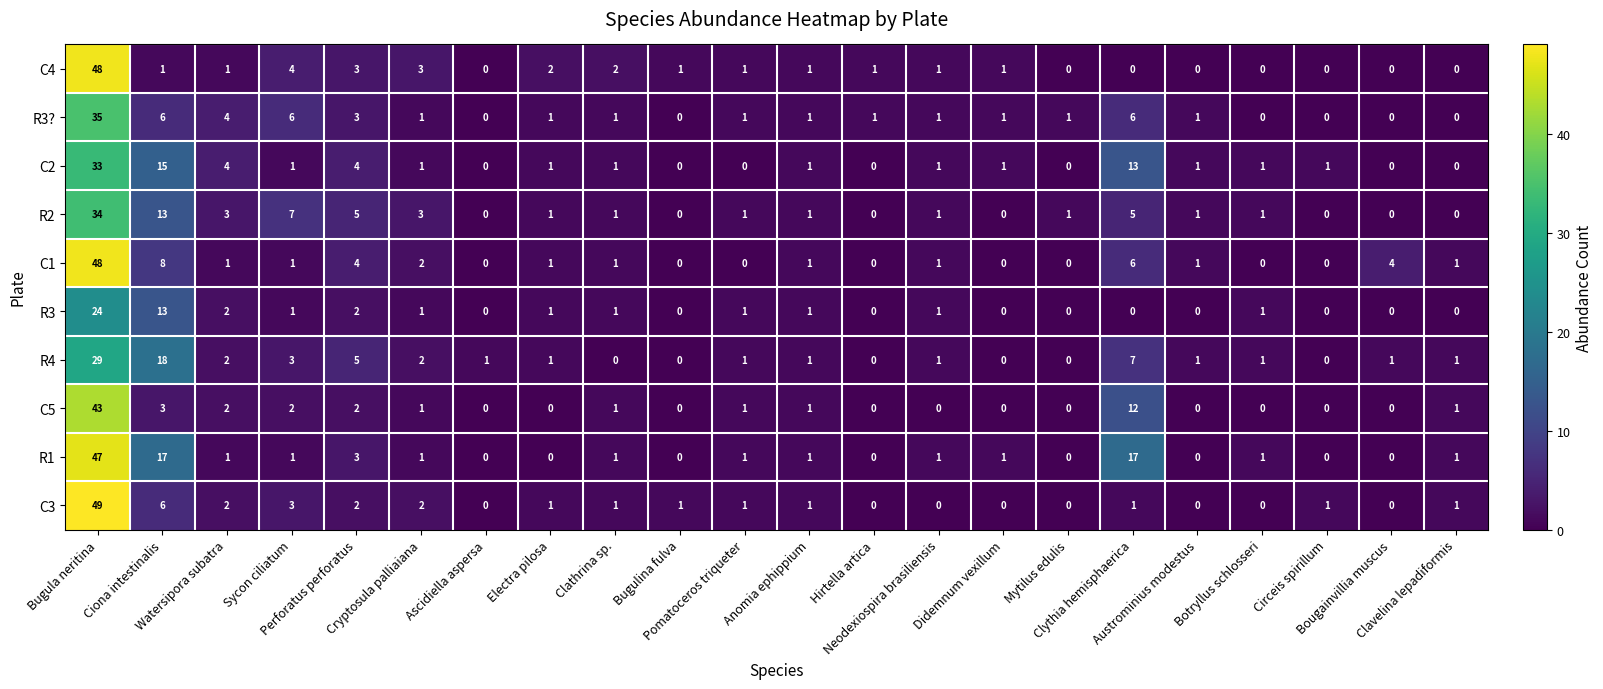

What is the sum of all C1 values?

80